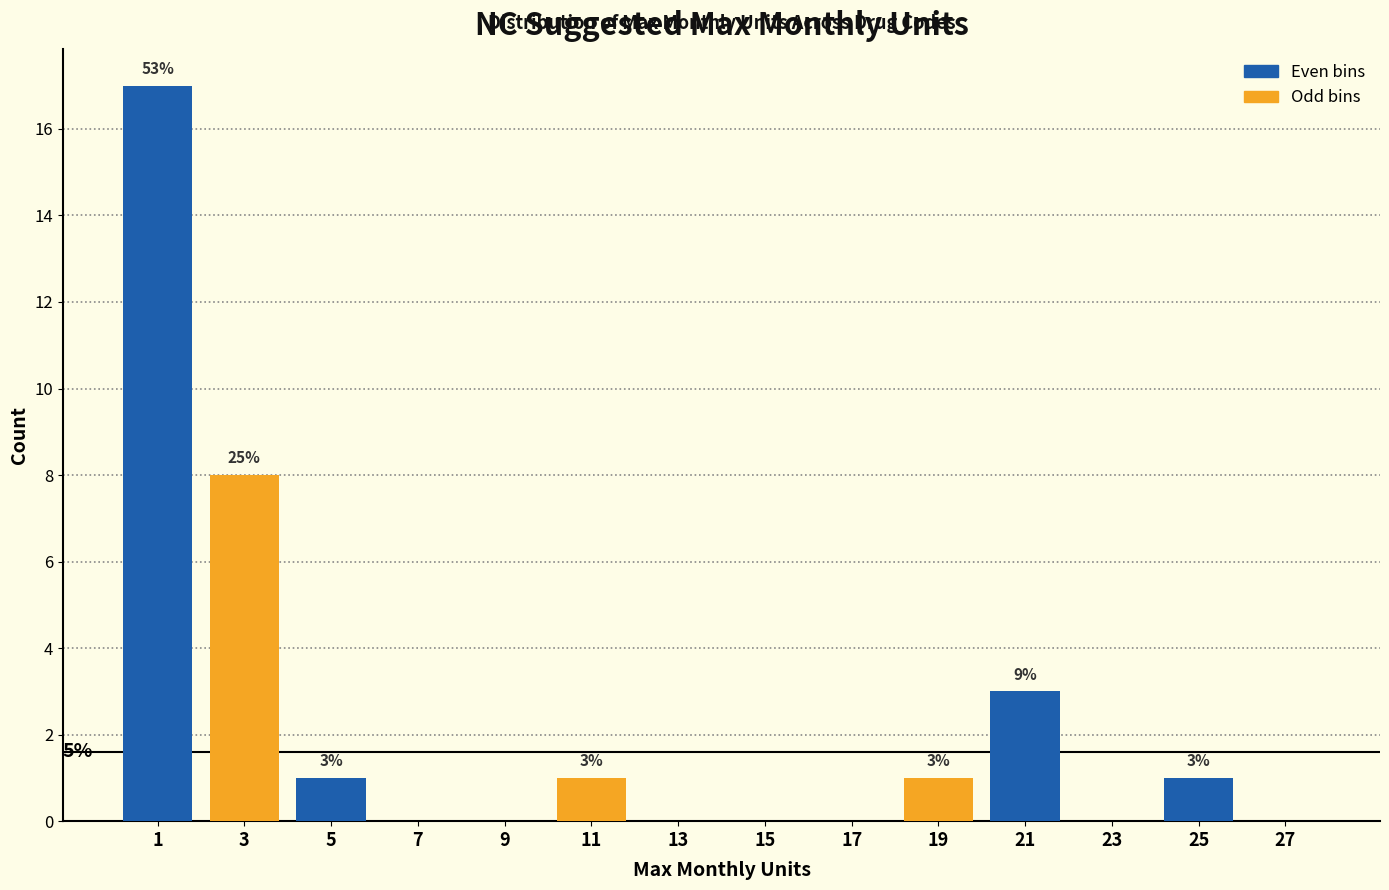

What is the sum of all Even bins values?

22